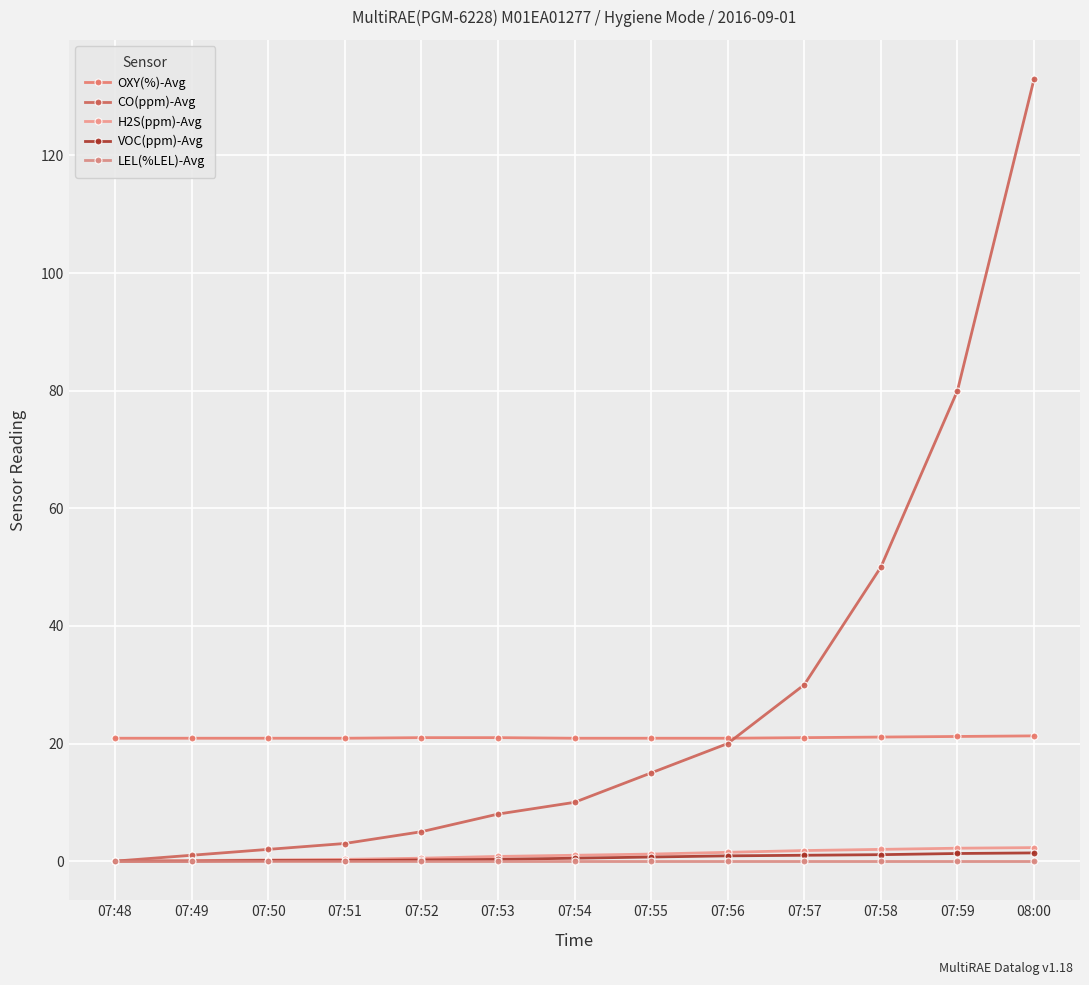

What is the total value across all series at 07:58?

74.2